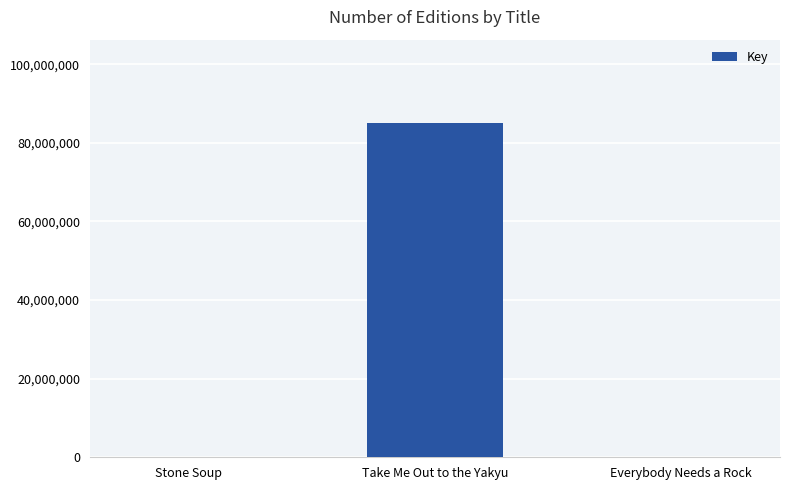

Which has a higher value, Everybody Needs a Rock or Take Me Out to the Yakyu?

Take Me Out to the Yakyu